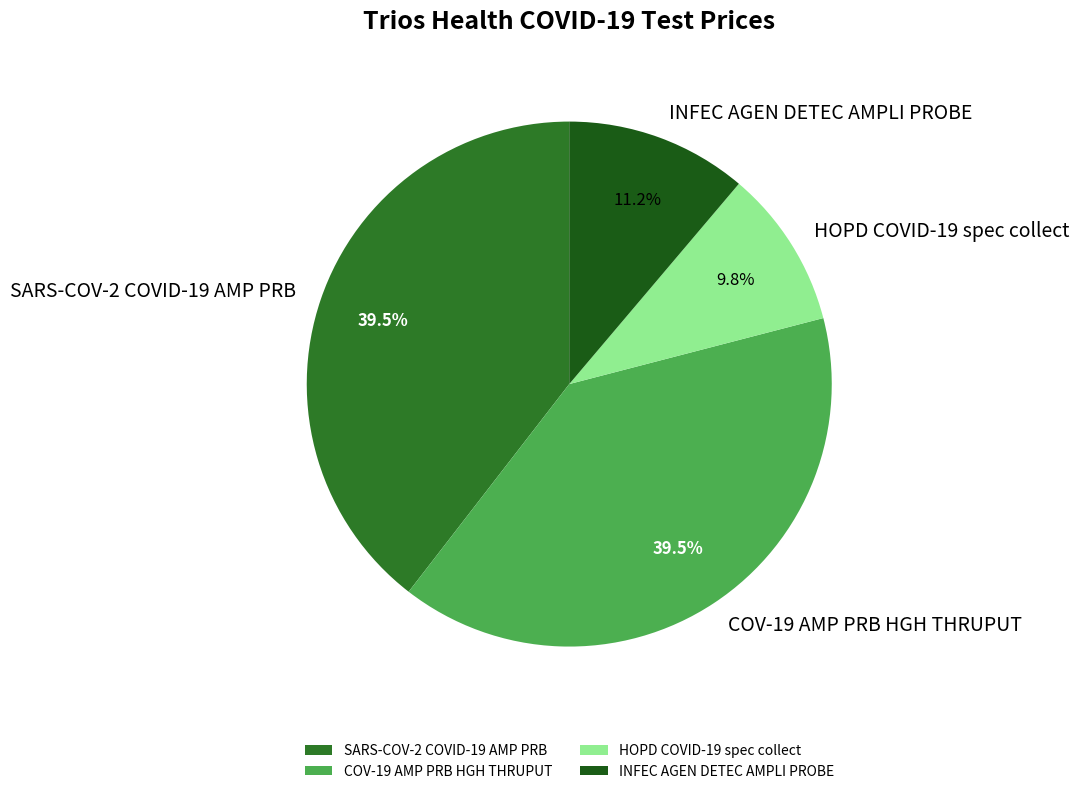

What is the smallest slice in the pie chart?

HOPD COVID-19 spec collect